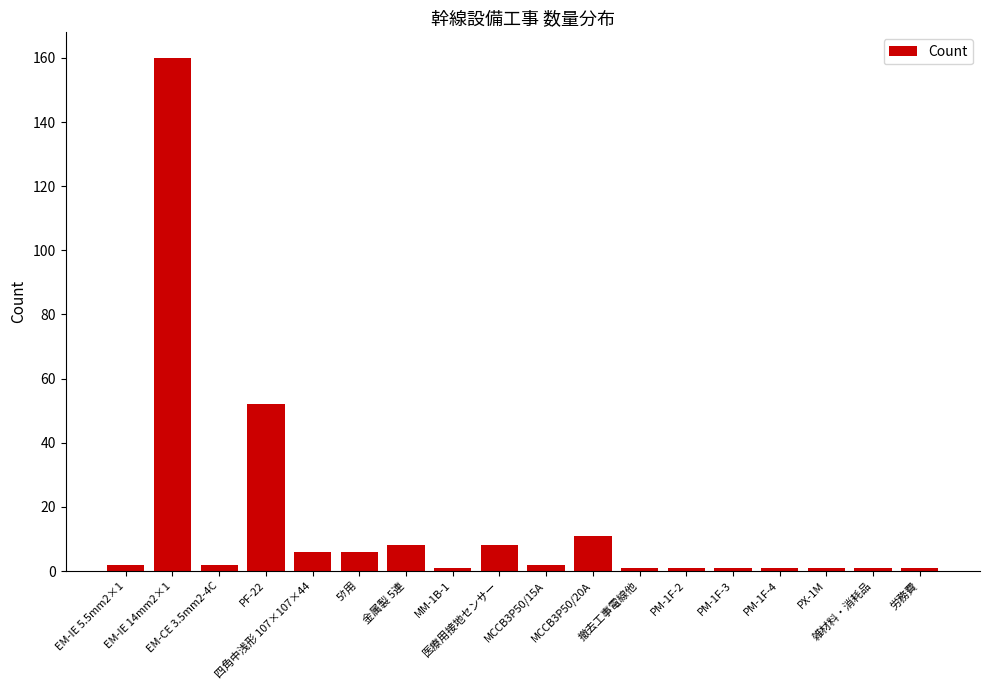

What is the maximum value shown in the chart?

160